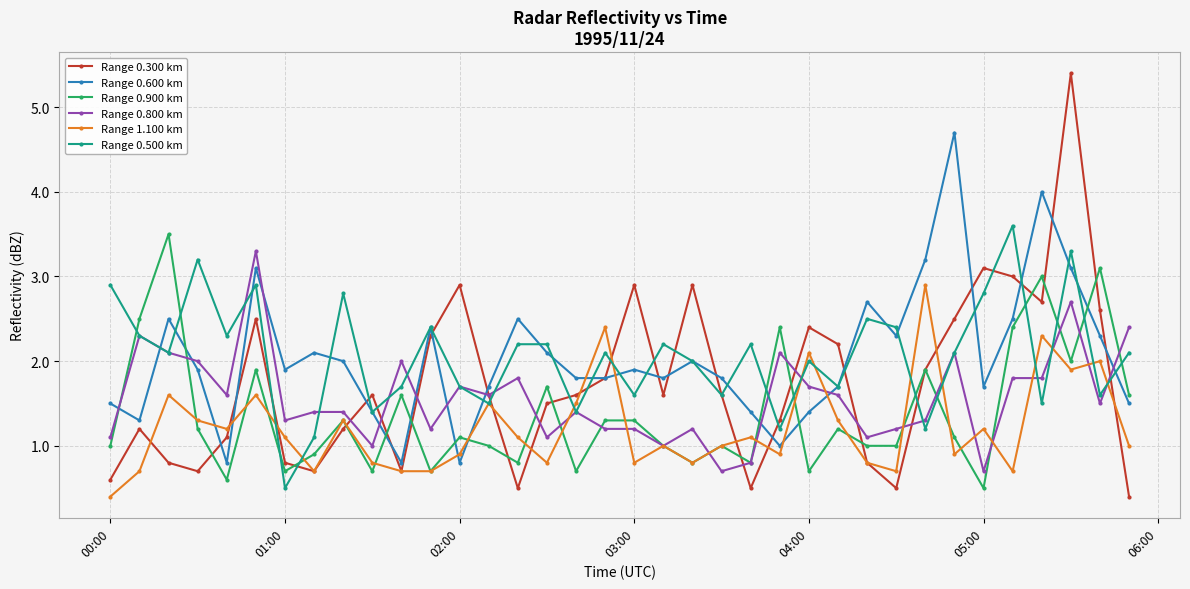

What is the minimum value for Range 0.900 km?

0.5